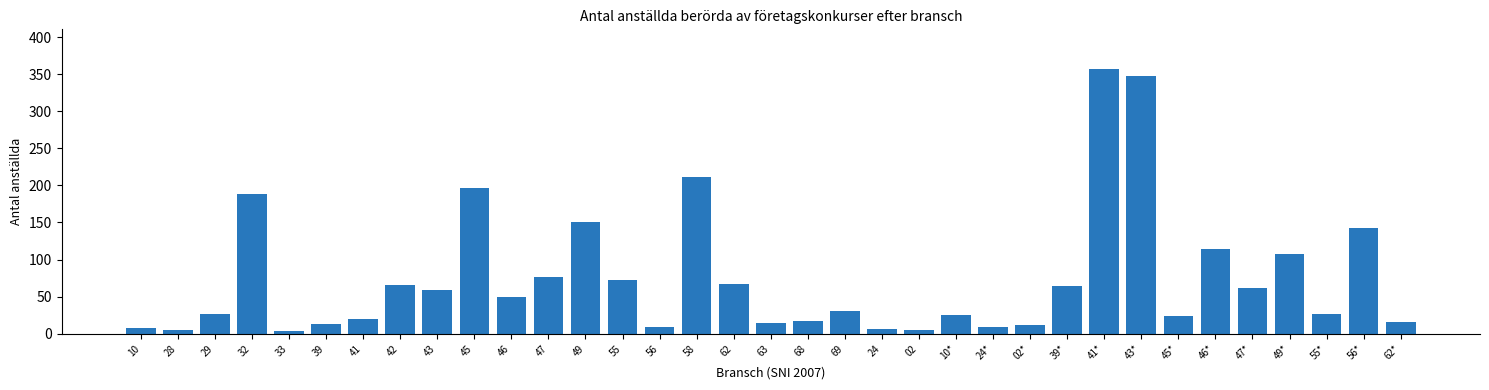

At which label is the value closest to 180?

32